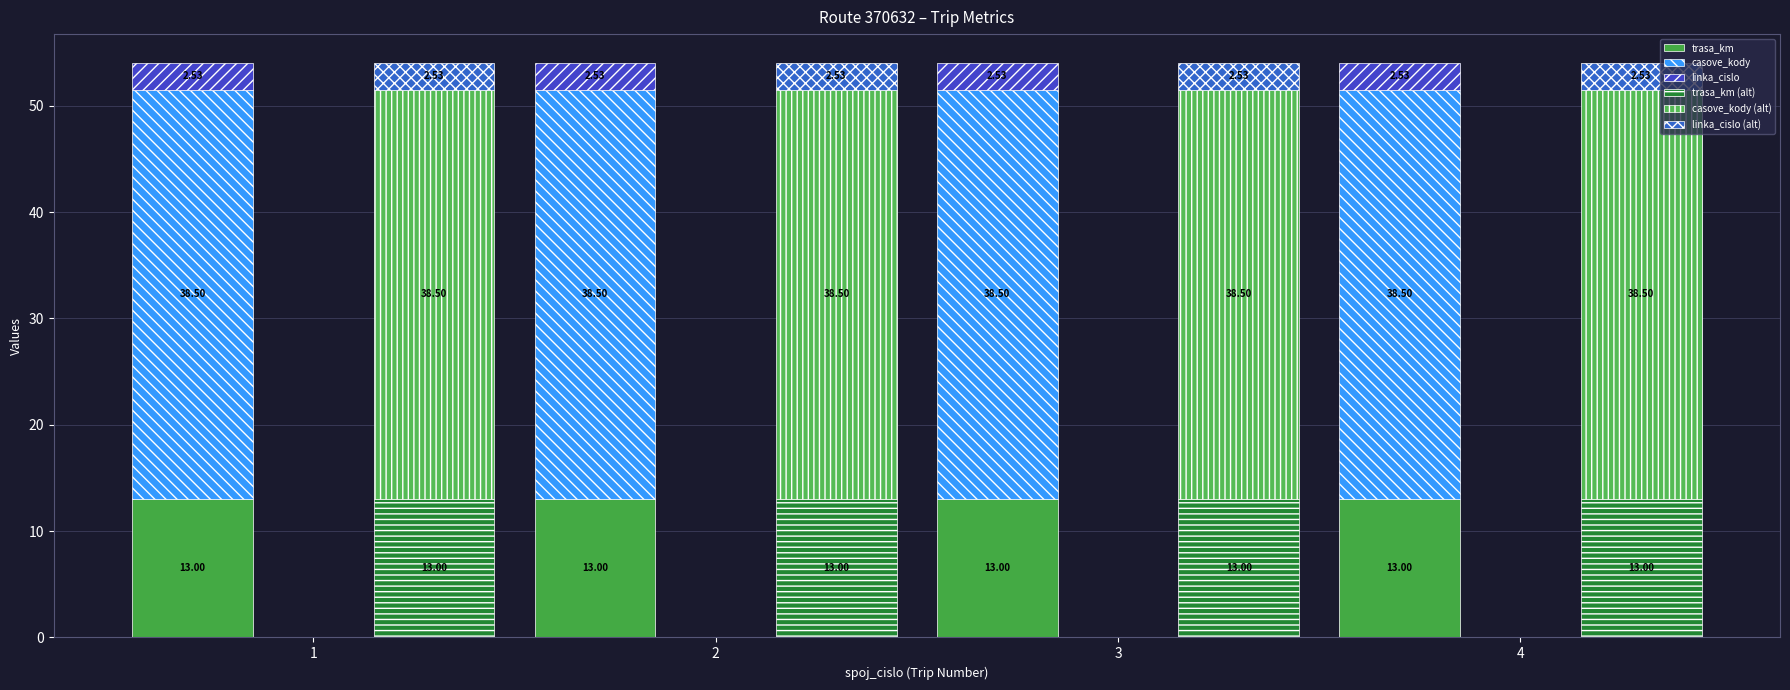

At which category is the sum across all series the highest?

1